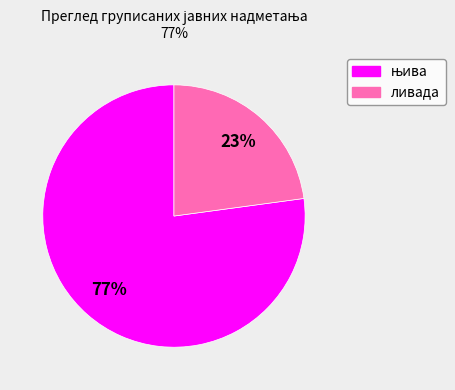

To the nearest percent, what is the difference between the largest and smallest slice percentages?

54%